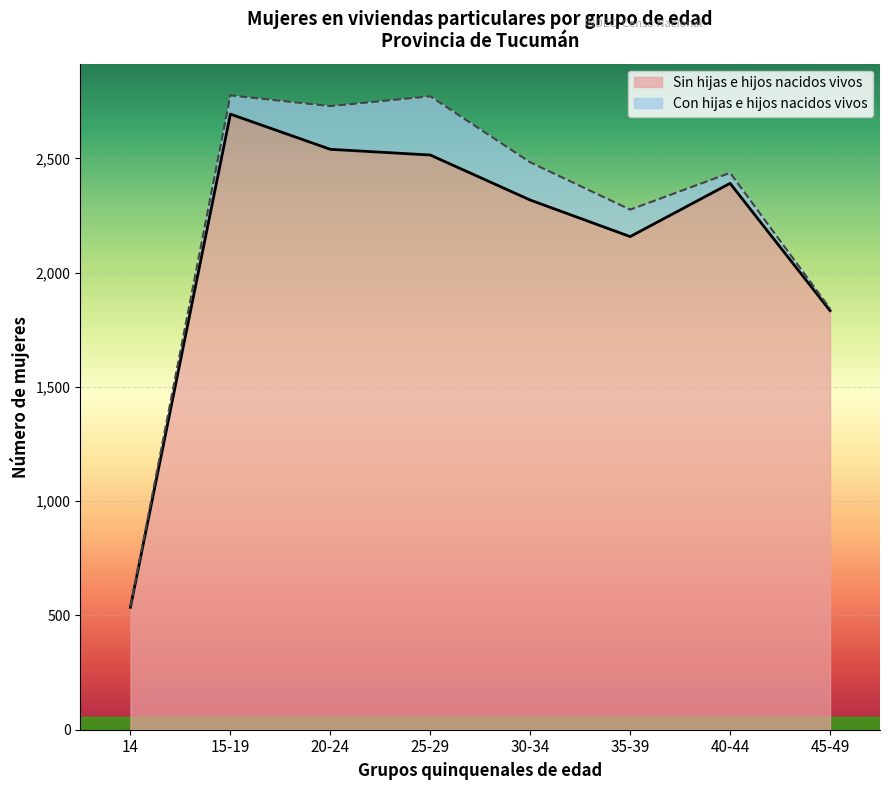

Does the chart display data point markers on the line(s)?

No